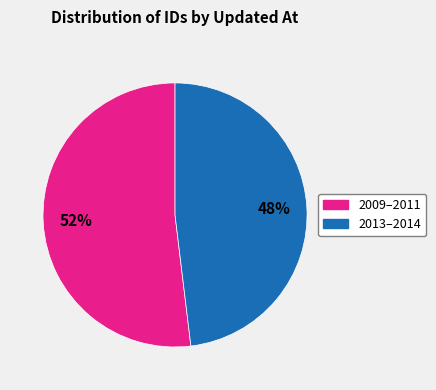

To the nearest percent, what is the difference between the largest and smallest slice percentages?

4%